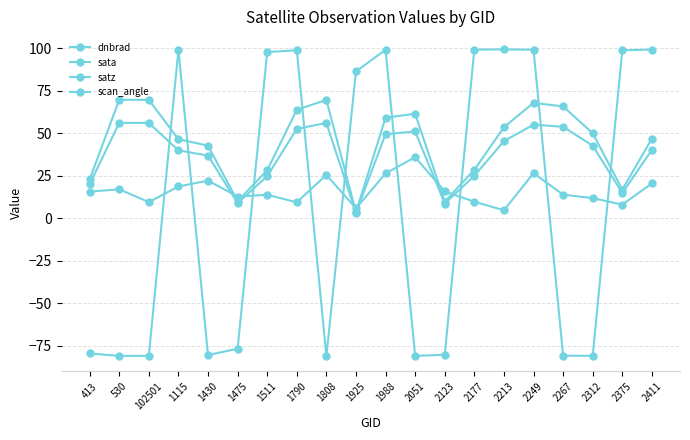

How many data points in dnbrad are less than 15?

10